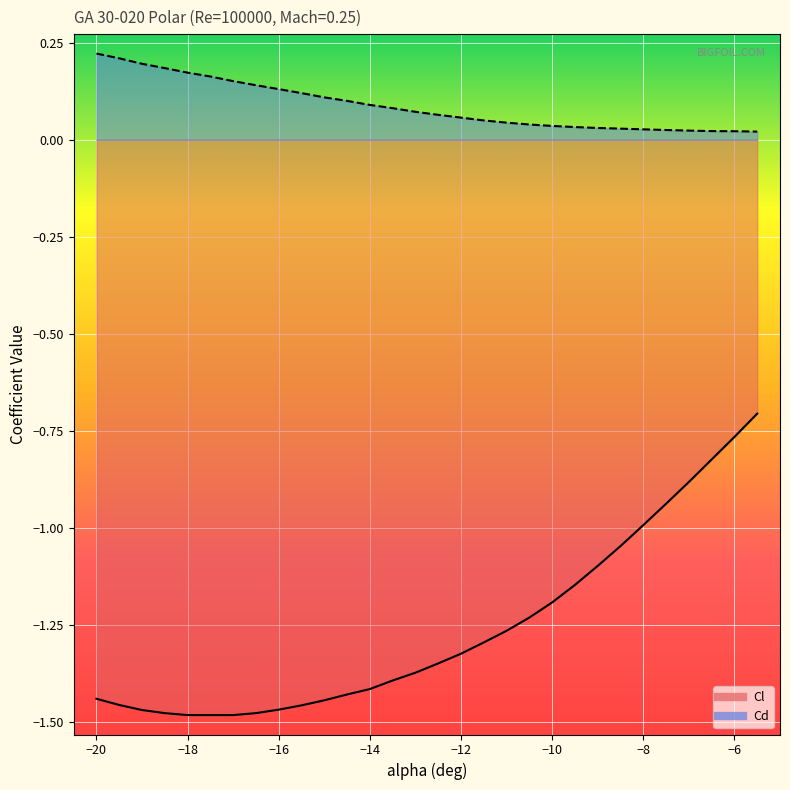

Rank the categories by Cl value from highest to lowest.

-5.5, -6, -6.5, -7, -7.5, -8, -8.5, -9, -9.5, -10, -10.5, -11, -11.5, -12, -12.5, -13, -13.5, -14, -14.5, -20, -15, -19.5, -15.5, -16, -19, -18.5, -16.5, -18, -17.5, -17